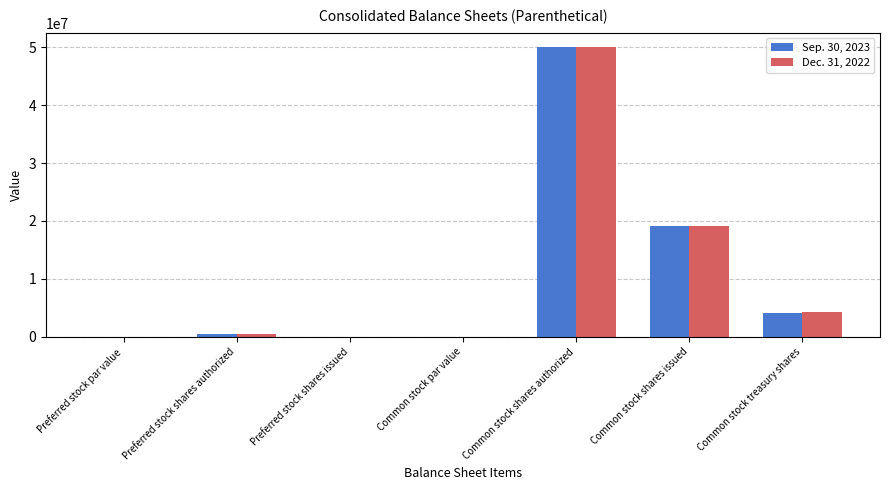

What is the average value of the Sep. 30, 2023 series?

10527671.5